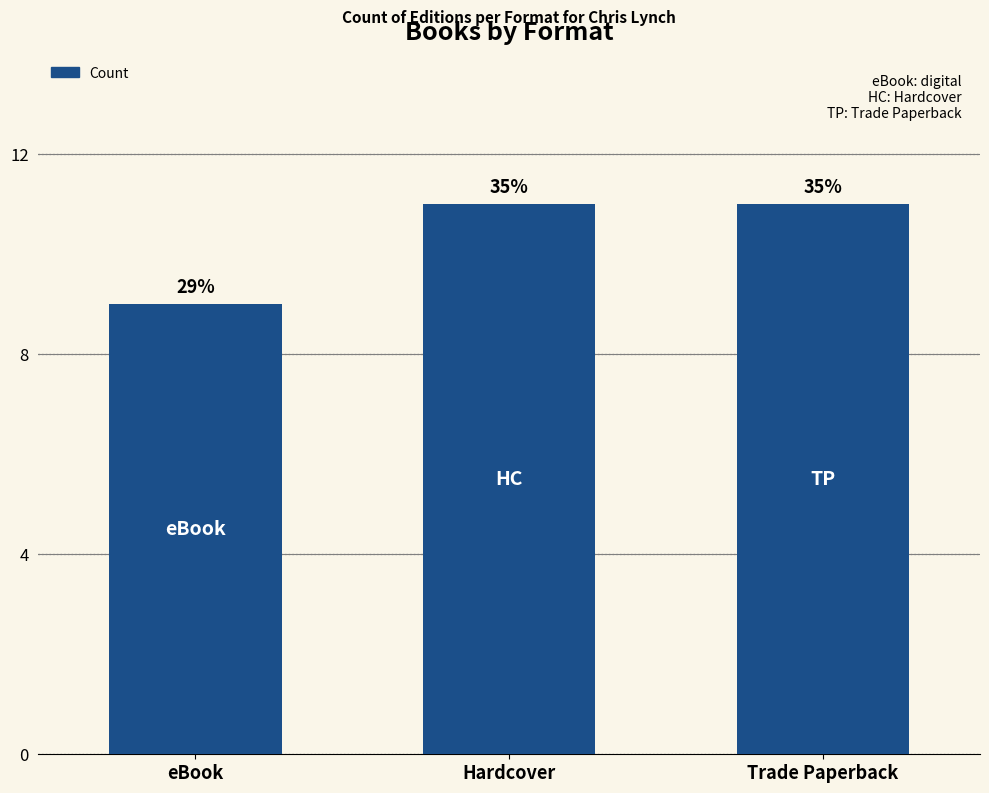

True or false: the data shows 11 at Trade Paperback.

True